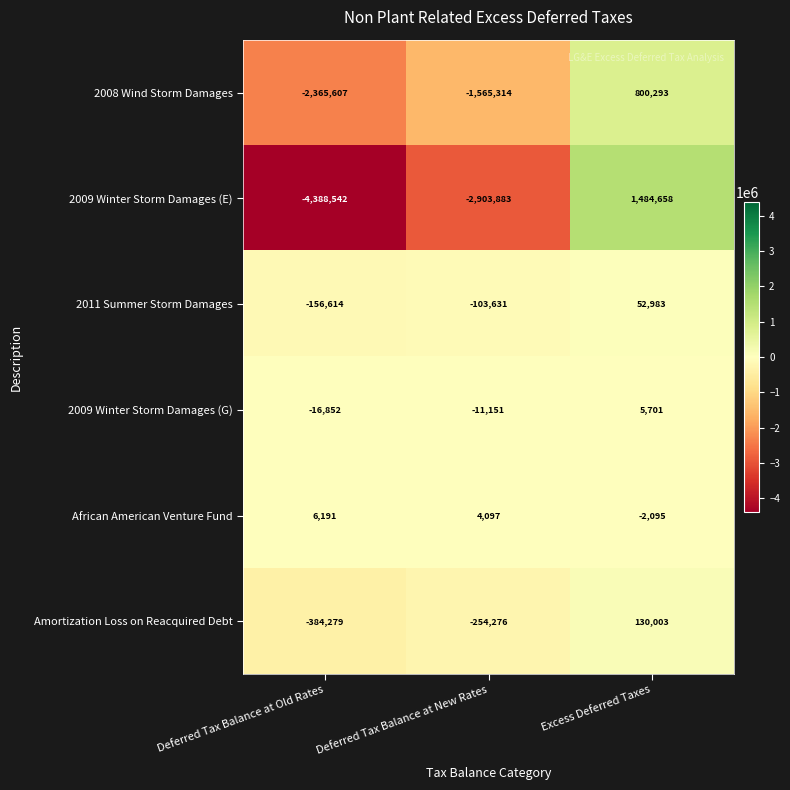

Reading right to left, what are all the values shown in this chart?

2008 Wind Storm Damages: 800293	-1565314	-2365607
2009 Winter Storm Damages (E): 1484658	-2903883	-4388542
2011 Summer Storm Damages: 52983	-103631	-156614
2009 Winter Storm Damages (G): 5701	-11151	-16852
African American Venture Fund: -2095	4097	6191
Amortization Loss on Reacquired Debt: 130003	-254276	-384279